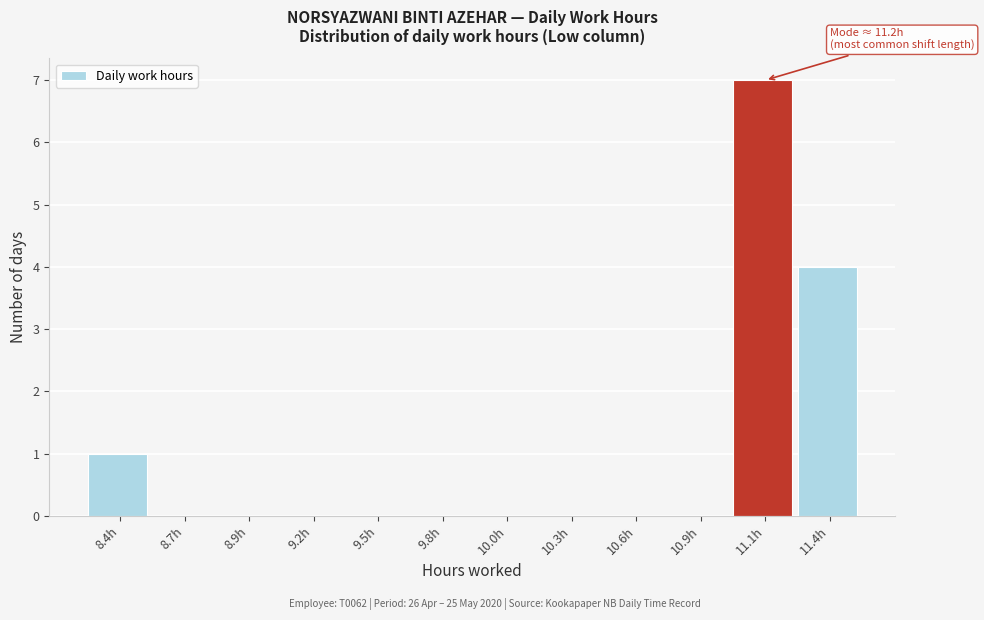

Reading left to right, transcribe all the data shown in this chart.

8.4h=1	8.7h=0	8.9h=0	9.2h=0	9.5h=0	9.8h=0	10.0h=0	10.3h=0	10.6h=0	10.9h=0	11.1h=7	11.4h=4